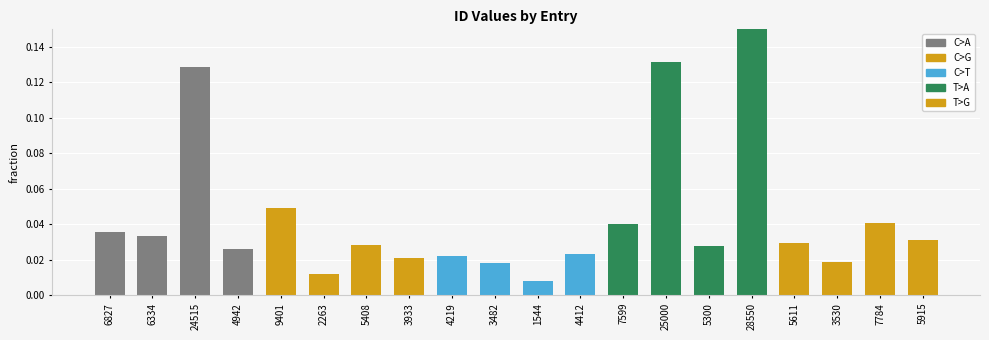

The chart shows a value of 0.1 at 28550. True or false?

True